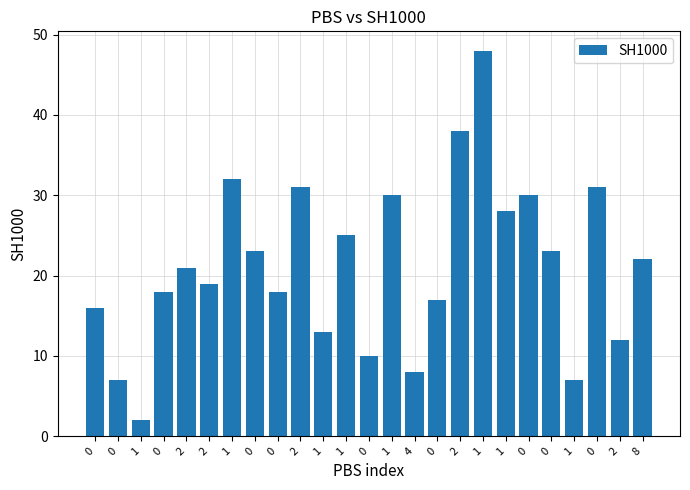

True or false: the data shows 8 at 4.

True